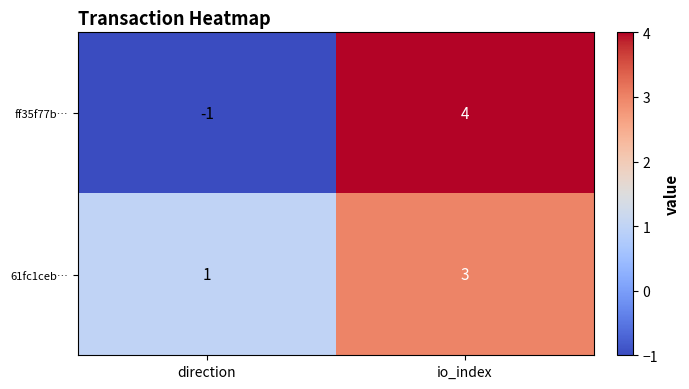

How many values in the 61fc1ceb… series are below 3?

1